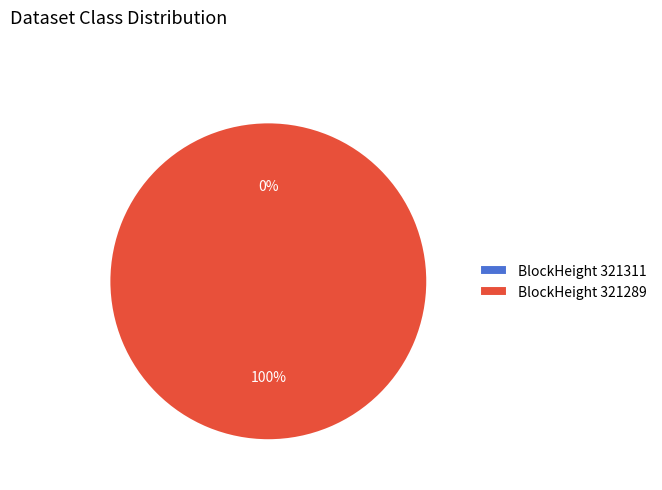

Which category has the smallest portion of the pie?

321311